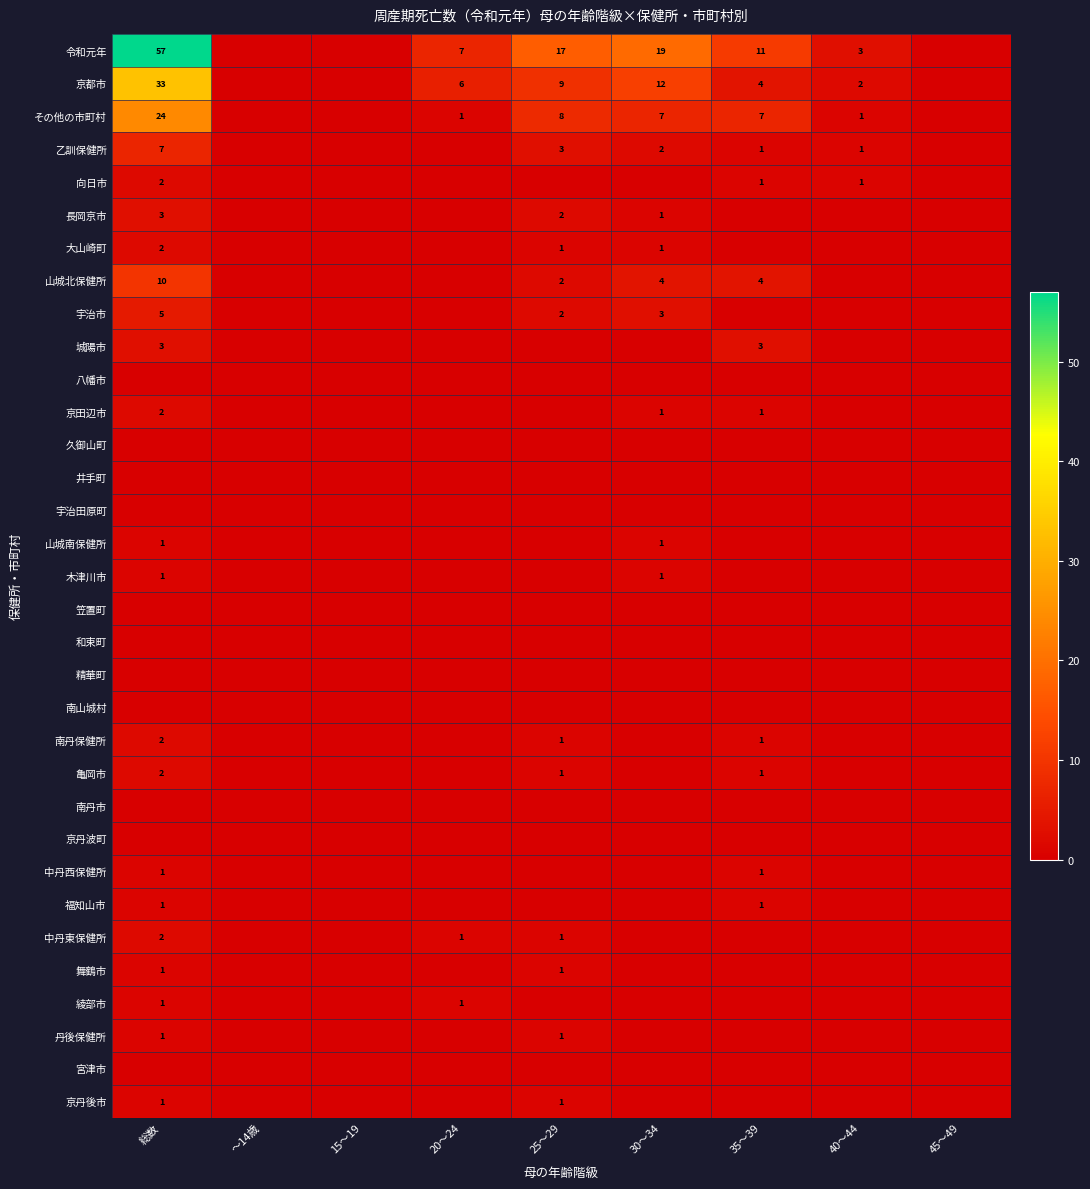

Between 30～34 and 40～44, which series saw the biggest shift?

令和元年